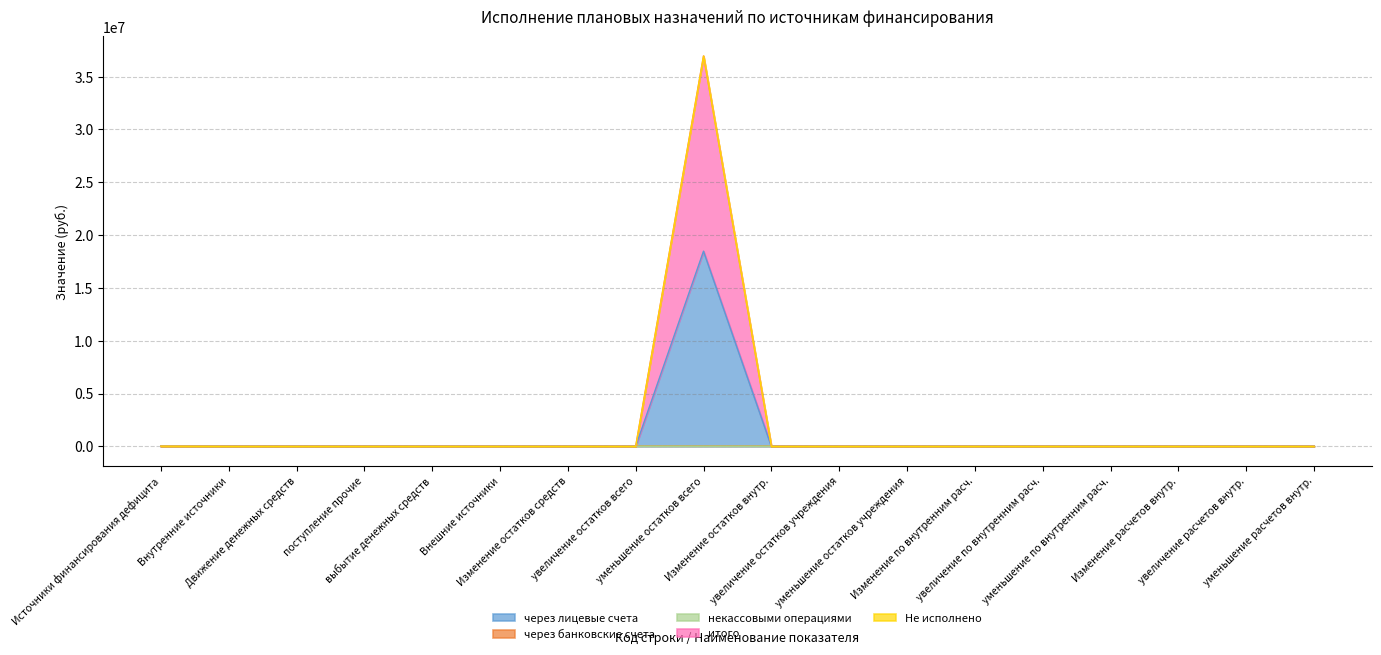

How many data points in через лицевые счета are above 0?

1